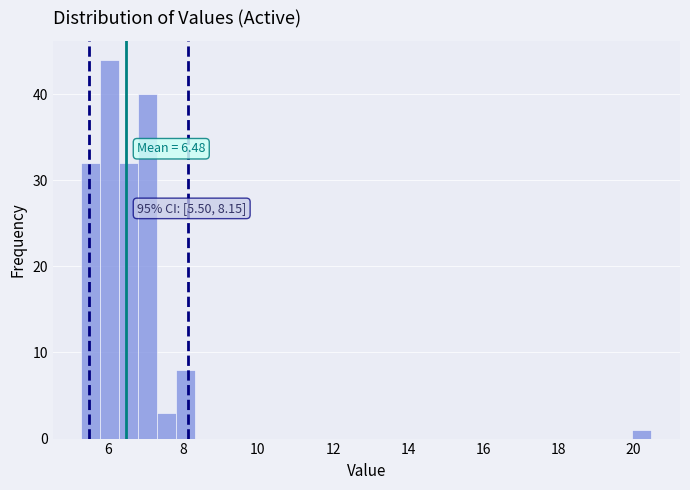

Read against the x-axis, roughly where is the centre of the tallest bar?

6.0